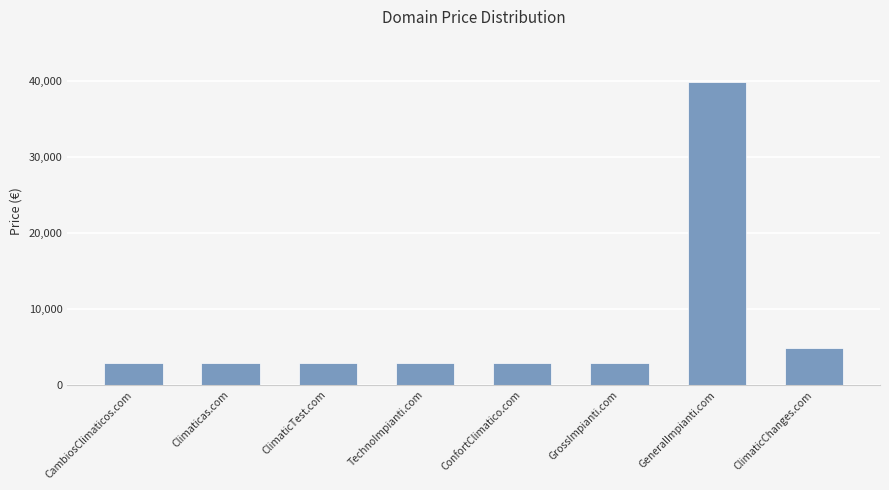

What is the label of the 8th bar from the right?

CambiosClimaticos.com